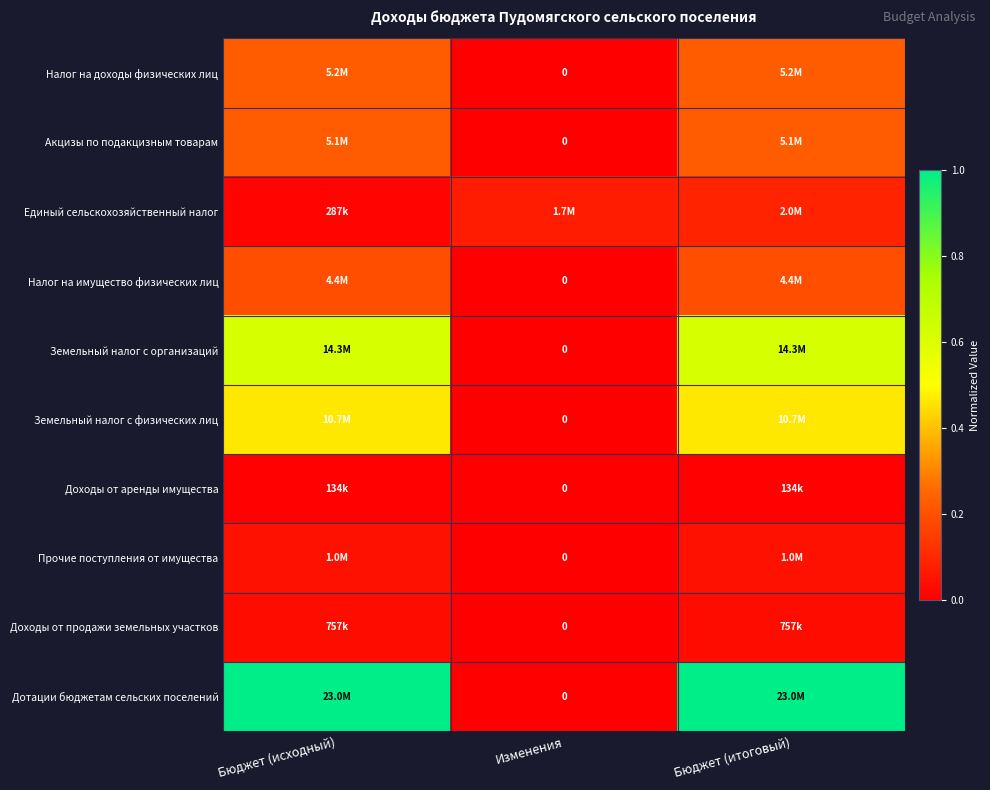

Is it true that Акцизы по подакцизным товарам equals -0.1 at Изменения?

False